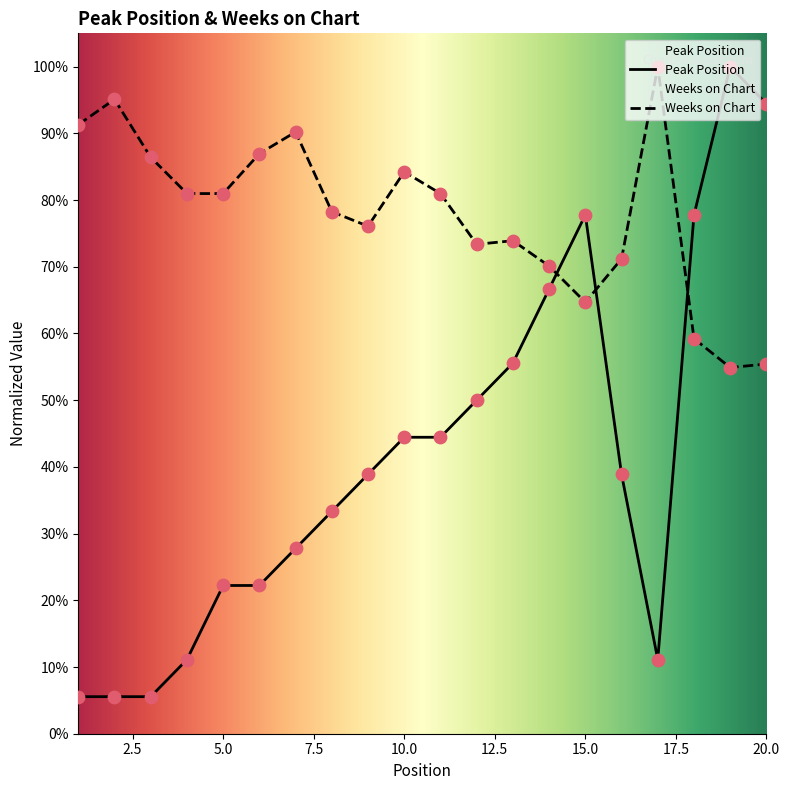

At how many categories does at least one series exceed 34?

20